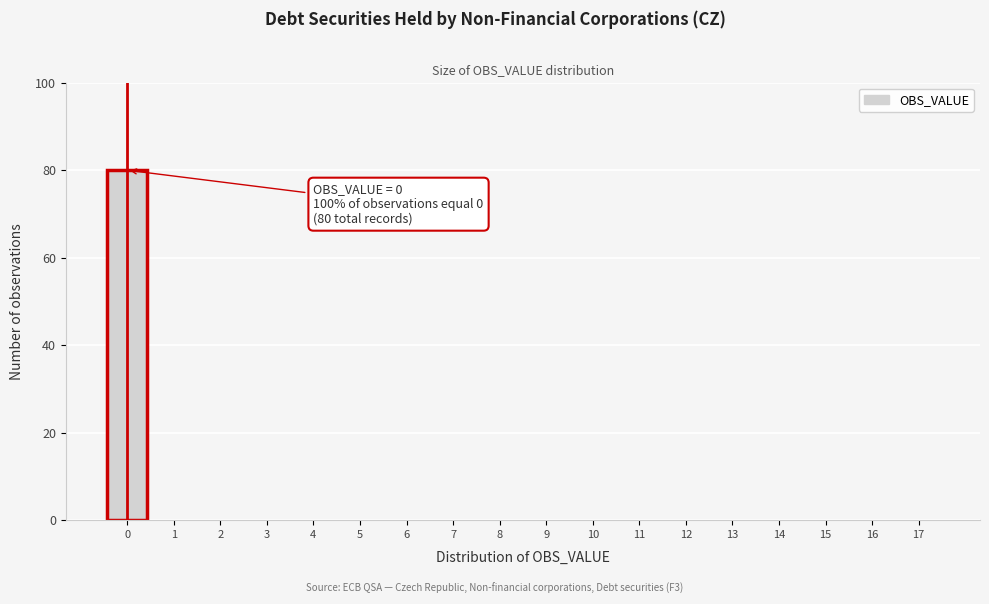

Which range on the x-axis has the tallest bar?

-0.5 to 0.5